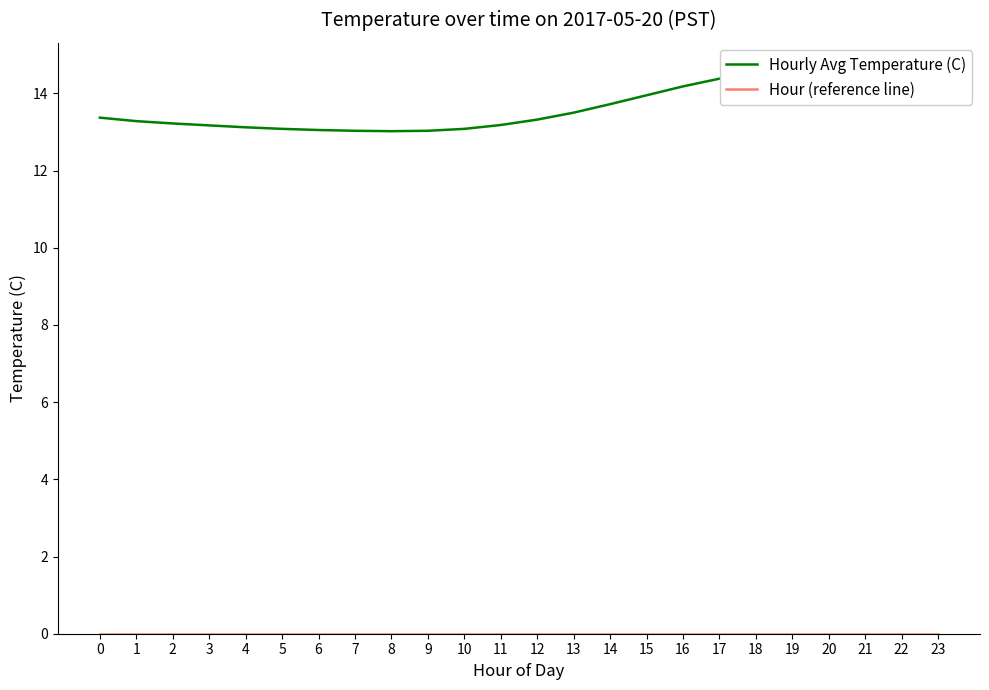

True or false: Hour (reference line) and Hourly Avg Temperature (C) intersect in this chart.

False